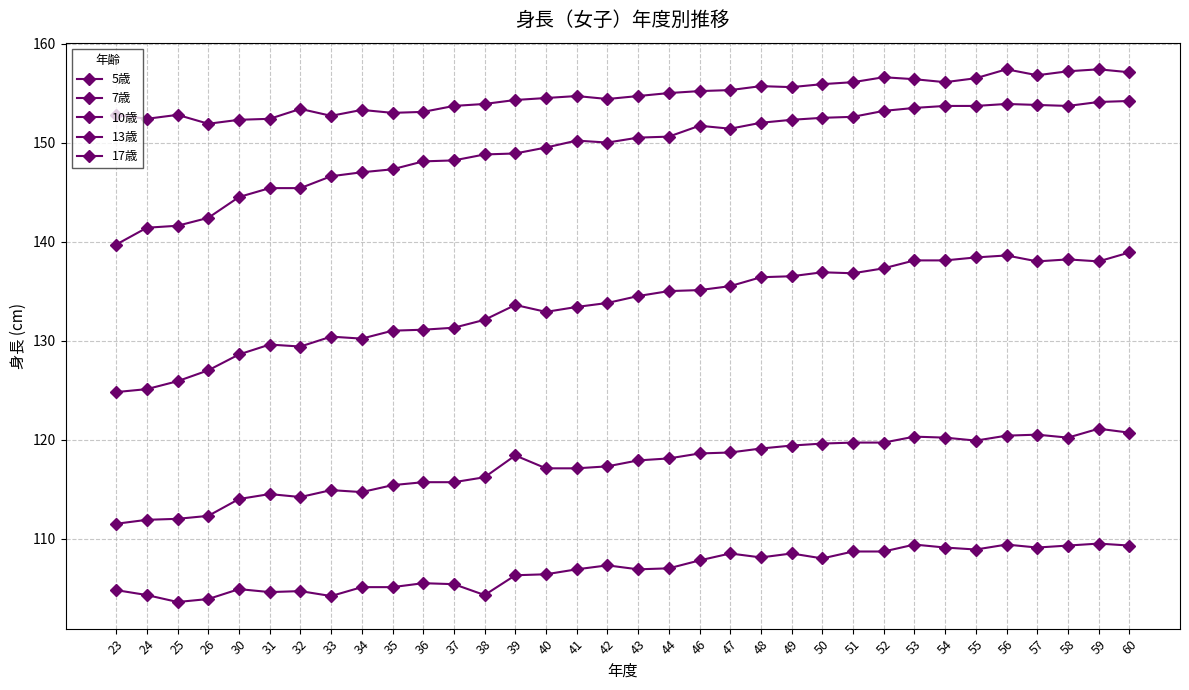

What is the value of the 5歳 point at the 9th from the left?

105.1